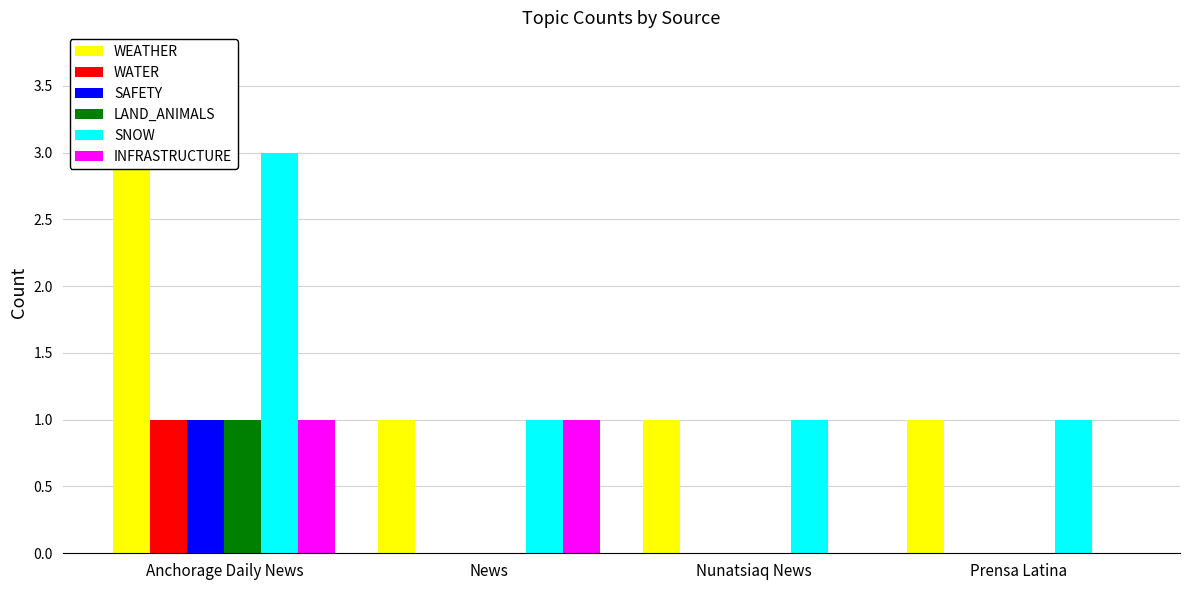

What is the total value across all series at Nunatsiaq News?

2